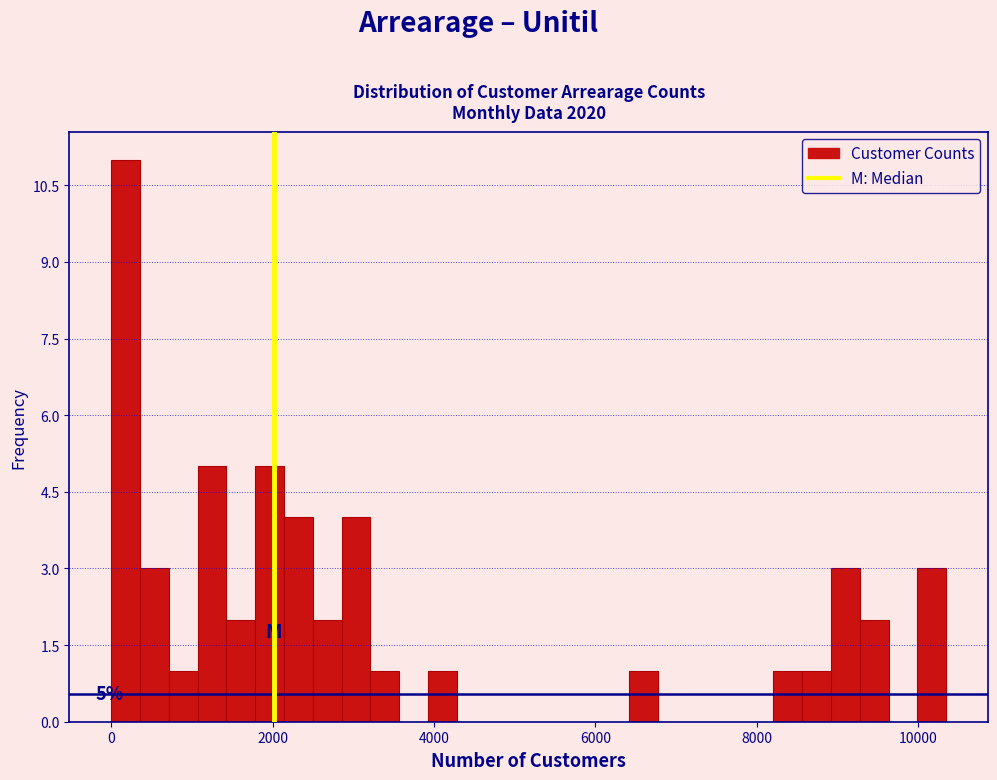

Around what value on the x-axis is the tallest bar? Give the approximate position of its centre, as read against the axis.

200